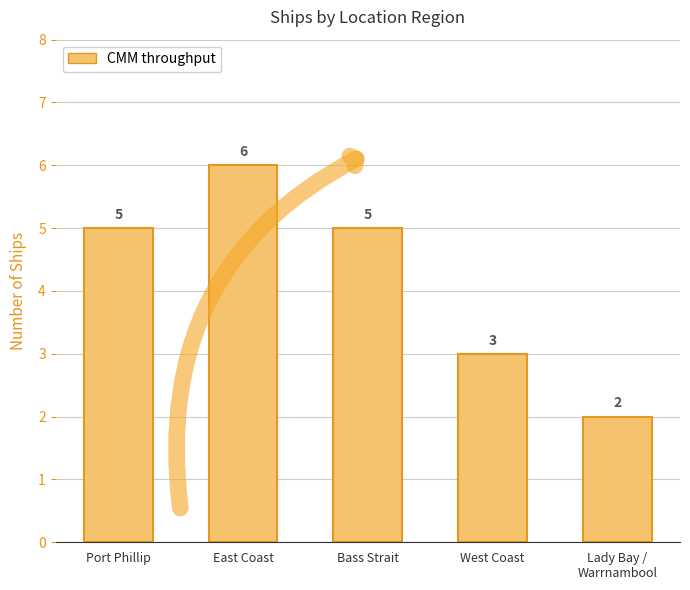

What is the ratio of the value at Lady Bay /
Warrnambool to the value at East Coast?

0.3